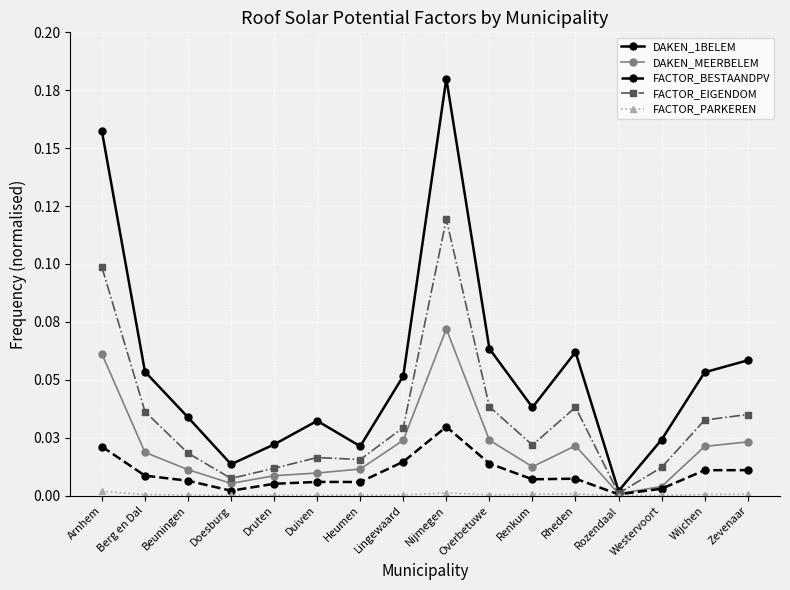

What is the maximum value shown in the chart?

0.2